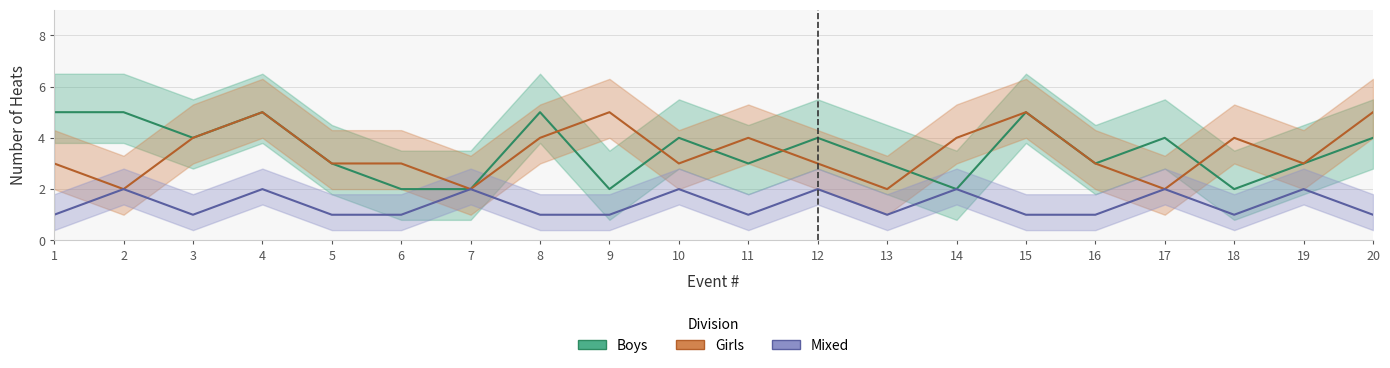

At which category is the sum across all series the highest?

4